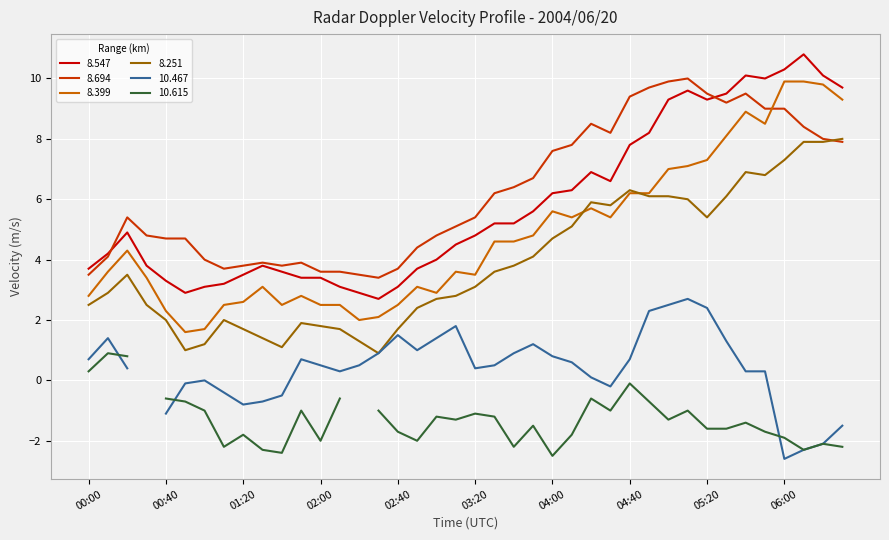

True or false: 8.251 and 8.547 cross at least once.

False